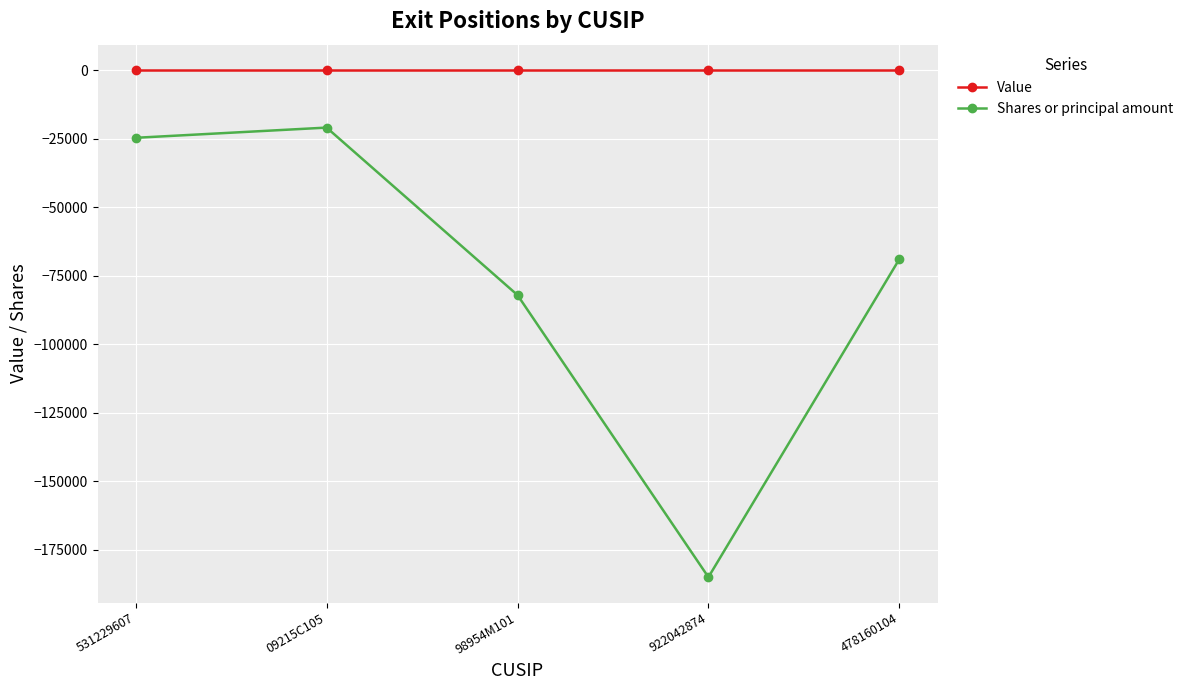

Which category has the lowest value across all series?

922042874